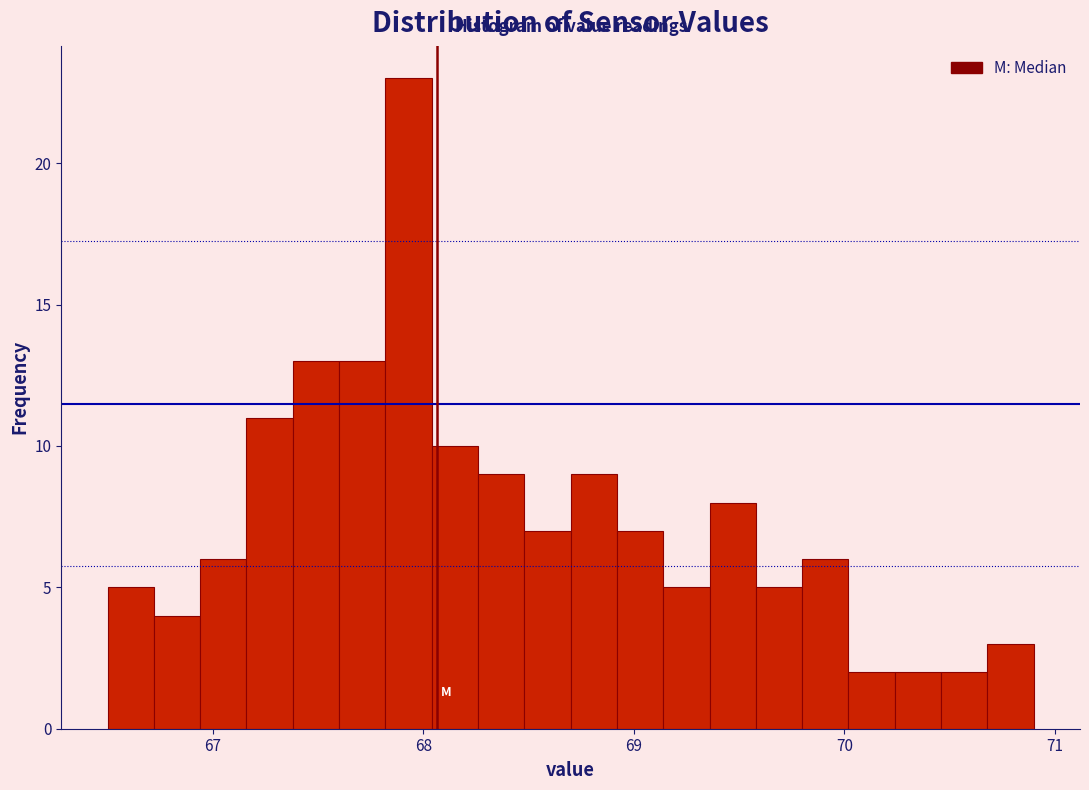

Read against the x-axis, roughly where is the centre of the tallest bar?

67.9